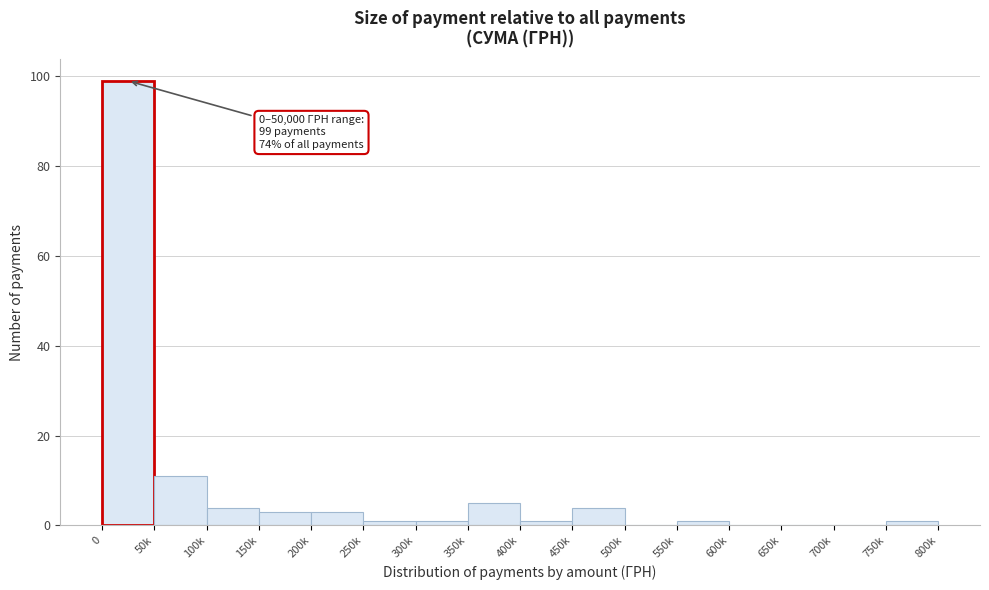

Reading left to right, transcribe all the data shown in this chart.

0=99	50k=11	100k=4	150k=3	200k=3	250k=1	300k=1	350k=5	400k=1	450k=4	500k=0	550k=1	600k=0	650k=0	700k=0	750k=1